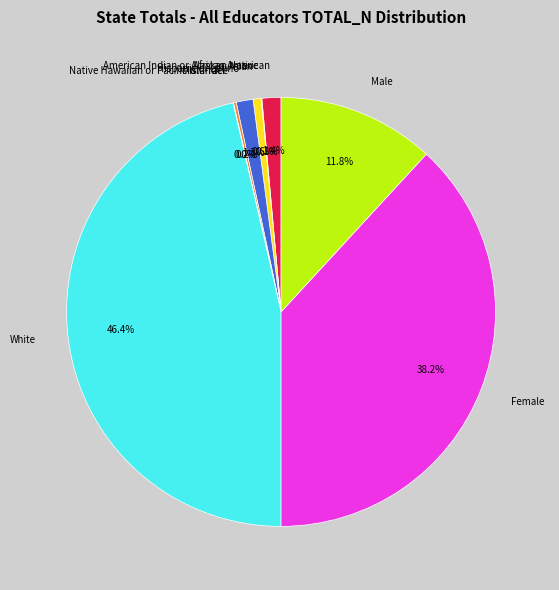

What percentage is the Asian slice, to the nearest percent?

1%